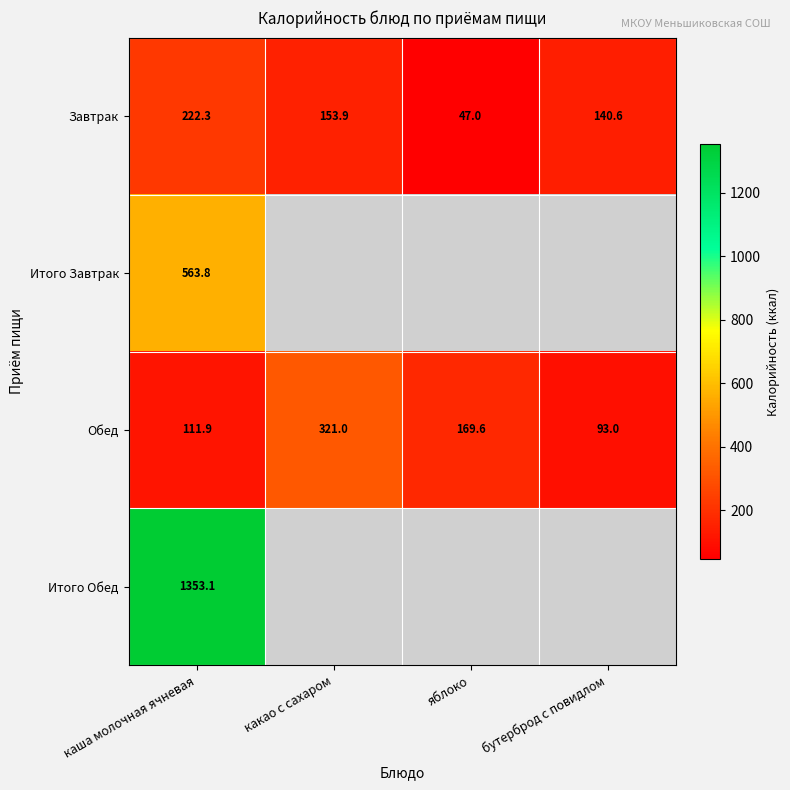

What is the maximum value shown in the chart?

1353.1